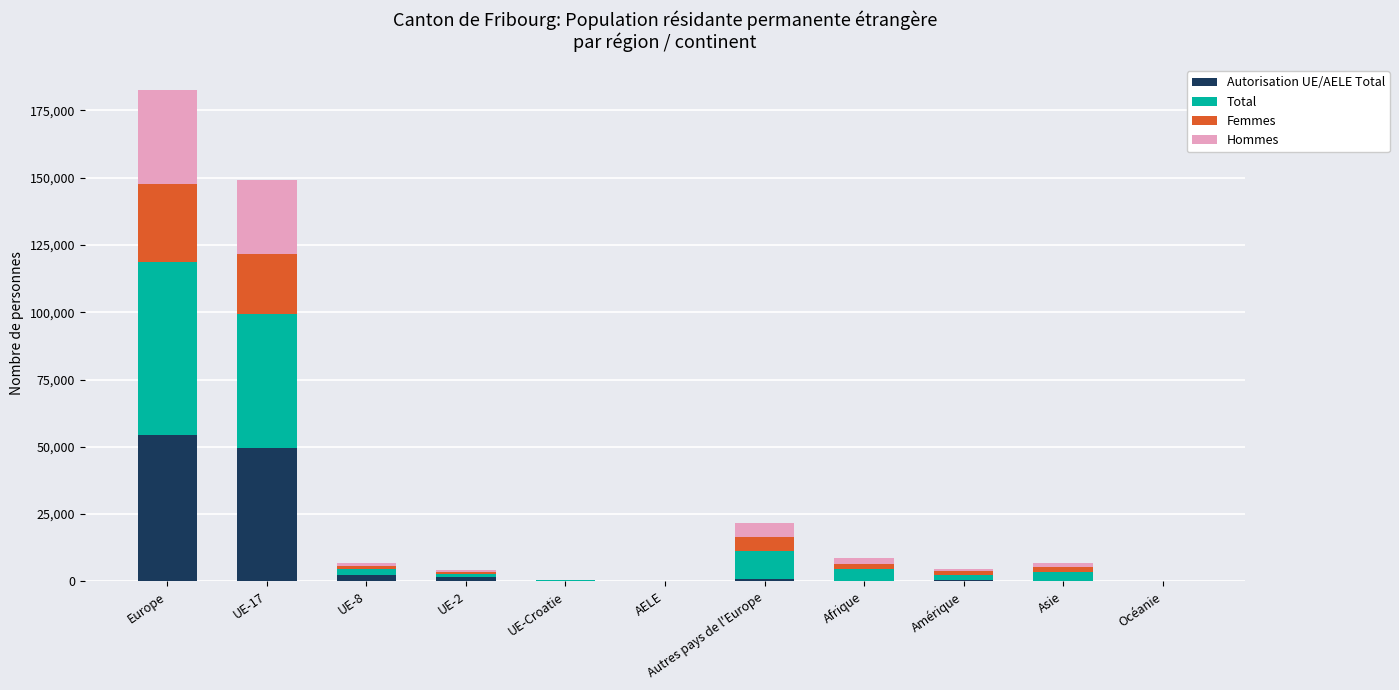

How many categories are shown in the chart?

11